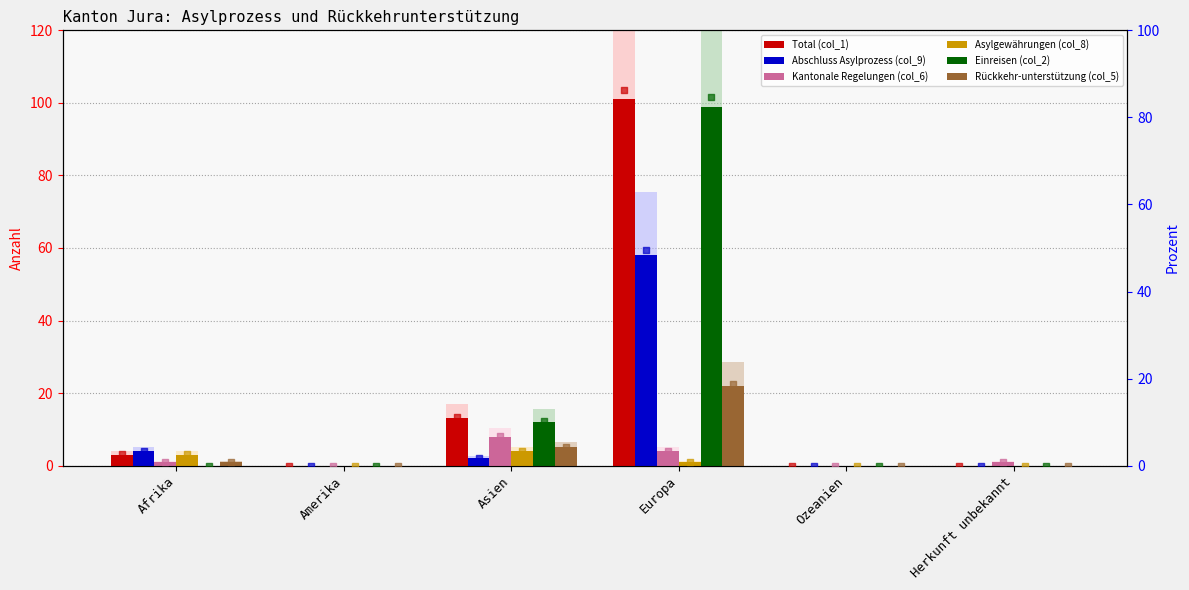

What is the total value across all series at Herkunft unbekannt?

1